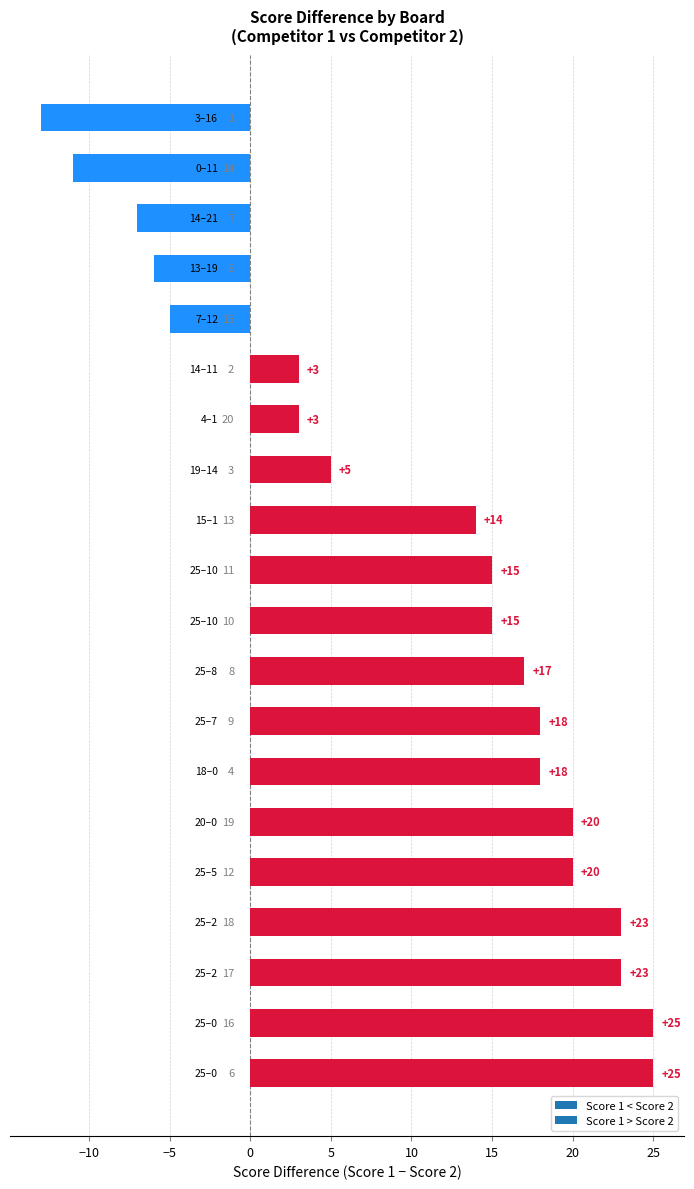

What is the difference between the maximum and minimum values?

38